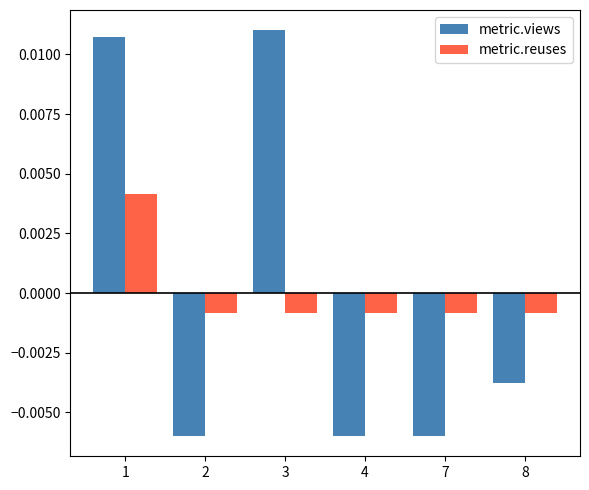

Where is metric.views nearest to the value 0?

8